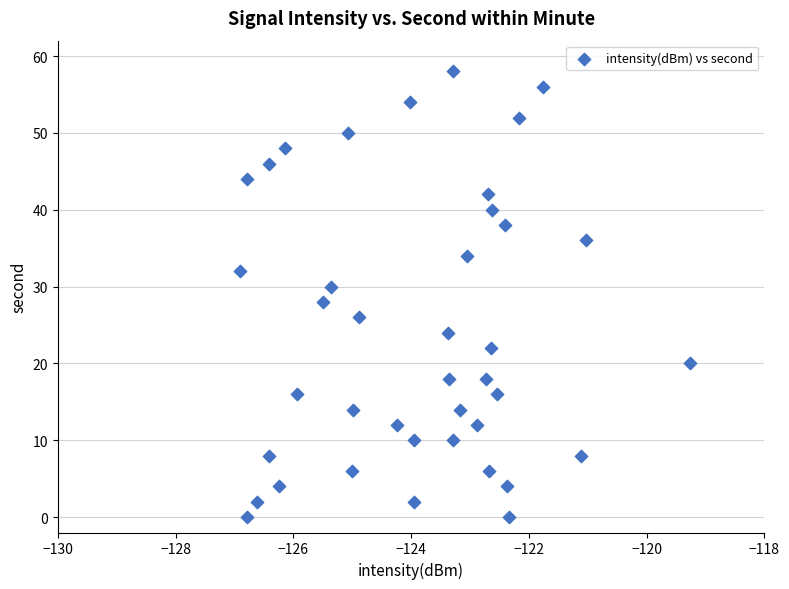

What is the range of Y values (max minus min)?

58